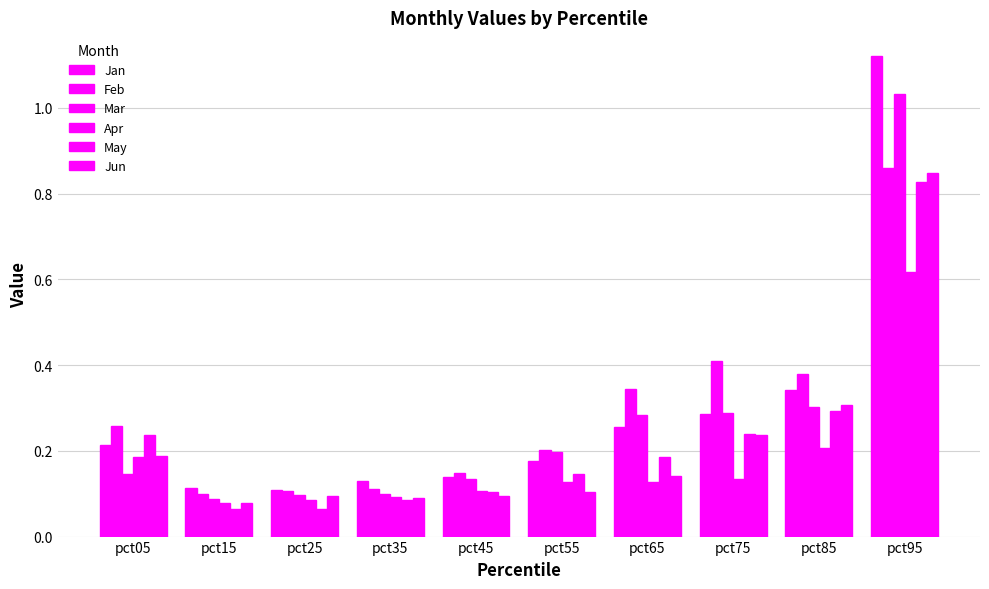

How many bars are there in each group?

6